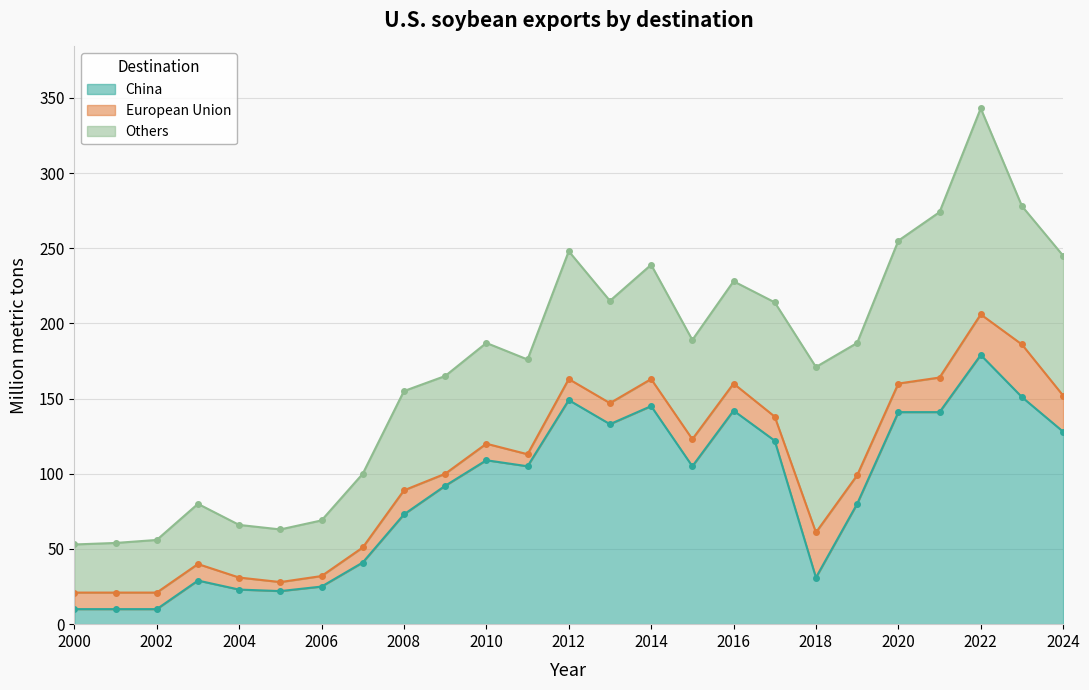

How many lines are shown in the chart?

3